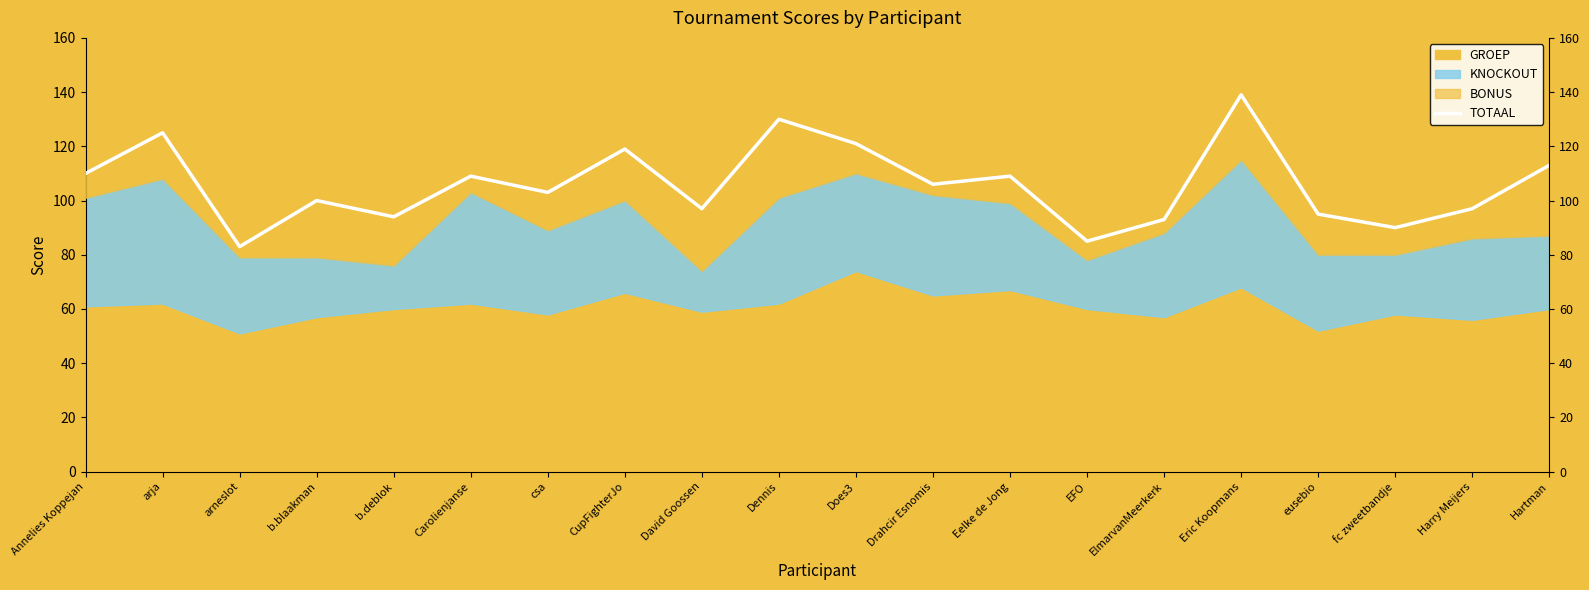

What is the sum of all values?

2118